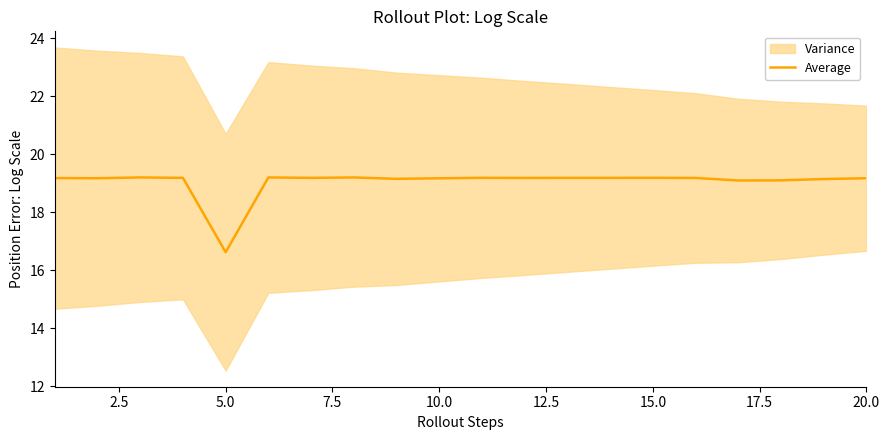

How many lines are shown in the chart?

1